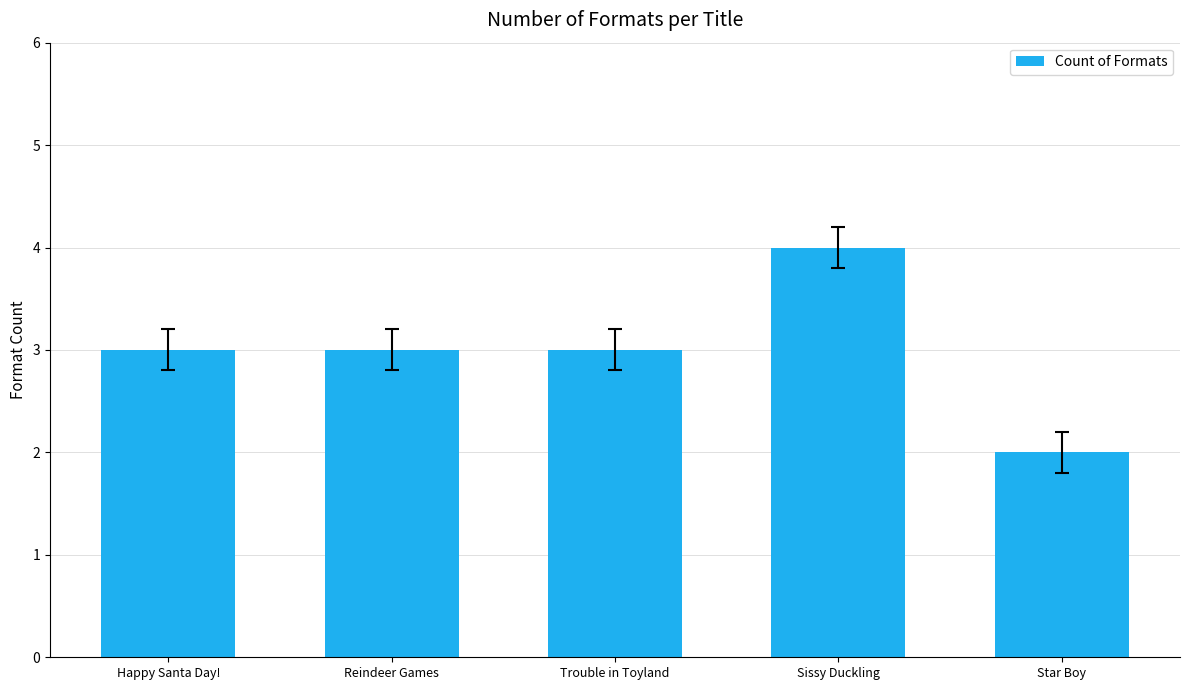

What is the value of the 3rd bar from the left?

3